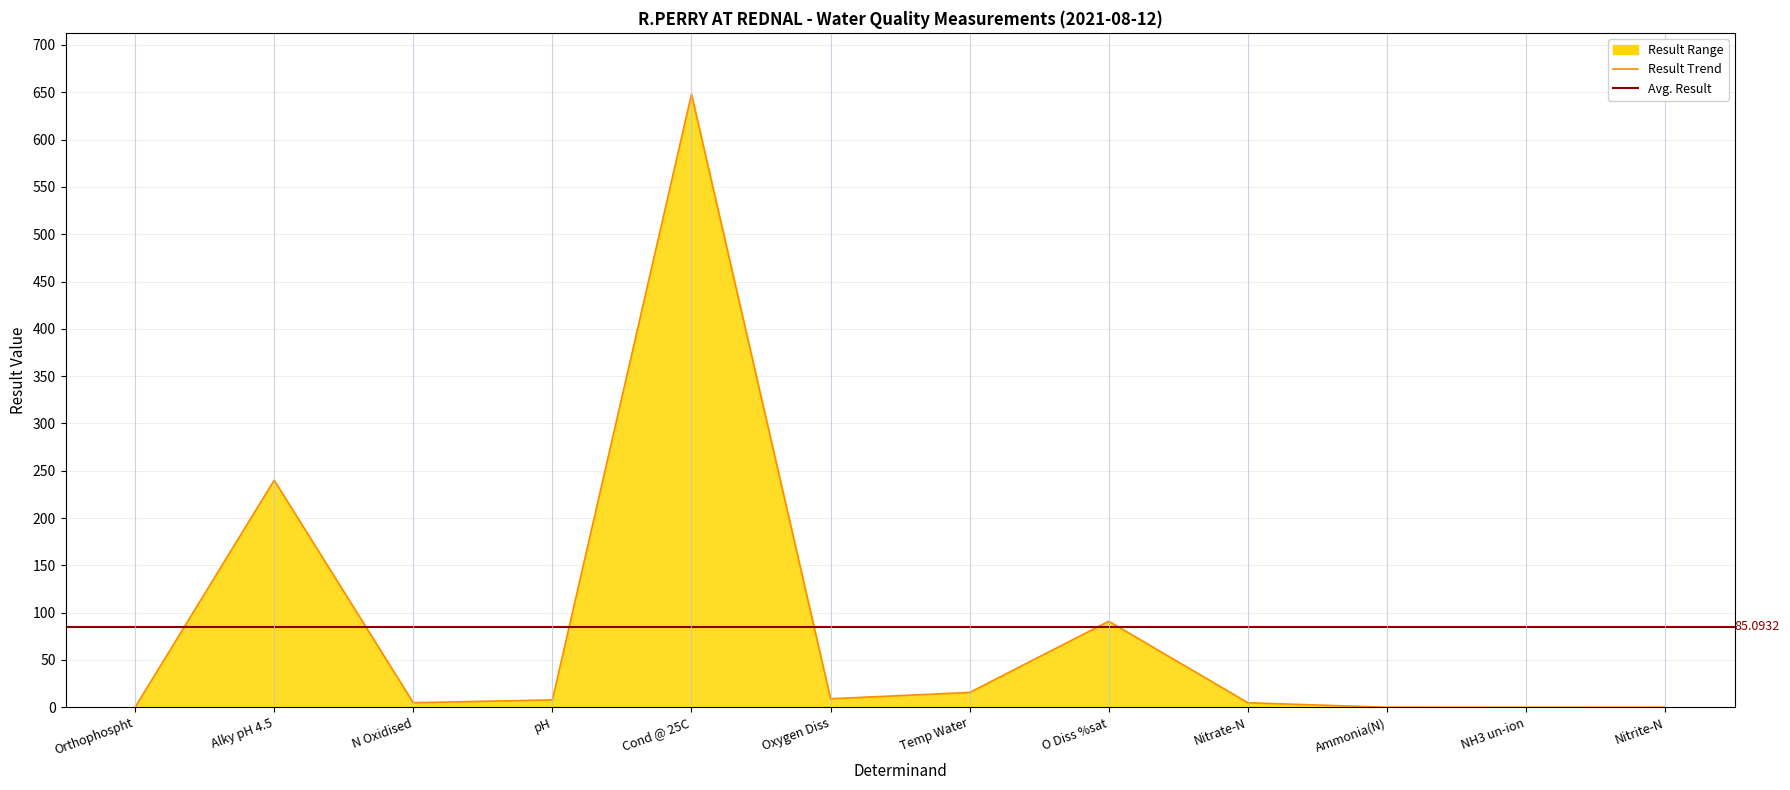

At which category does the chart reach its minimum across all series?

NH3 un-ion